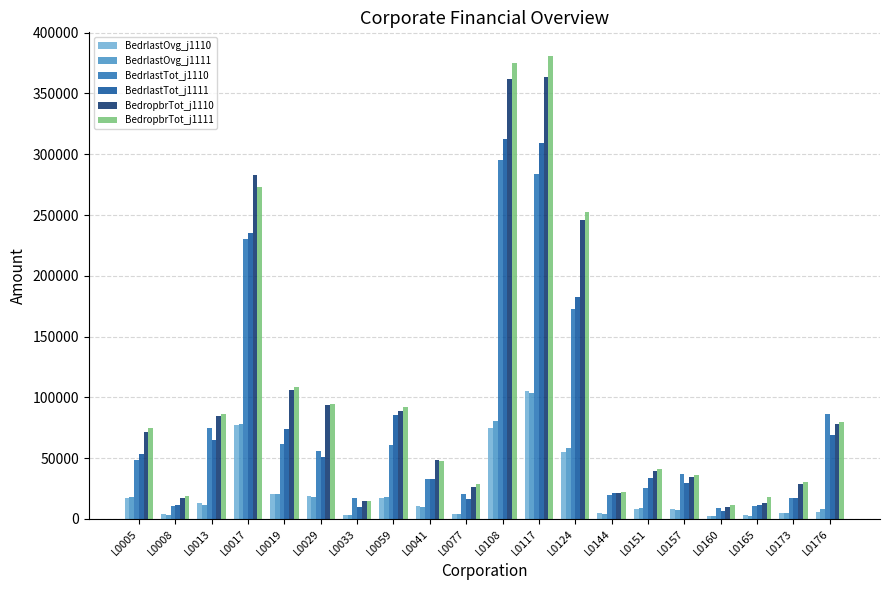

How many data points does each series have?

20